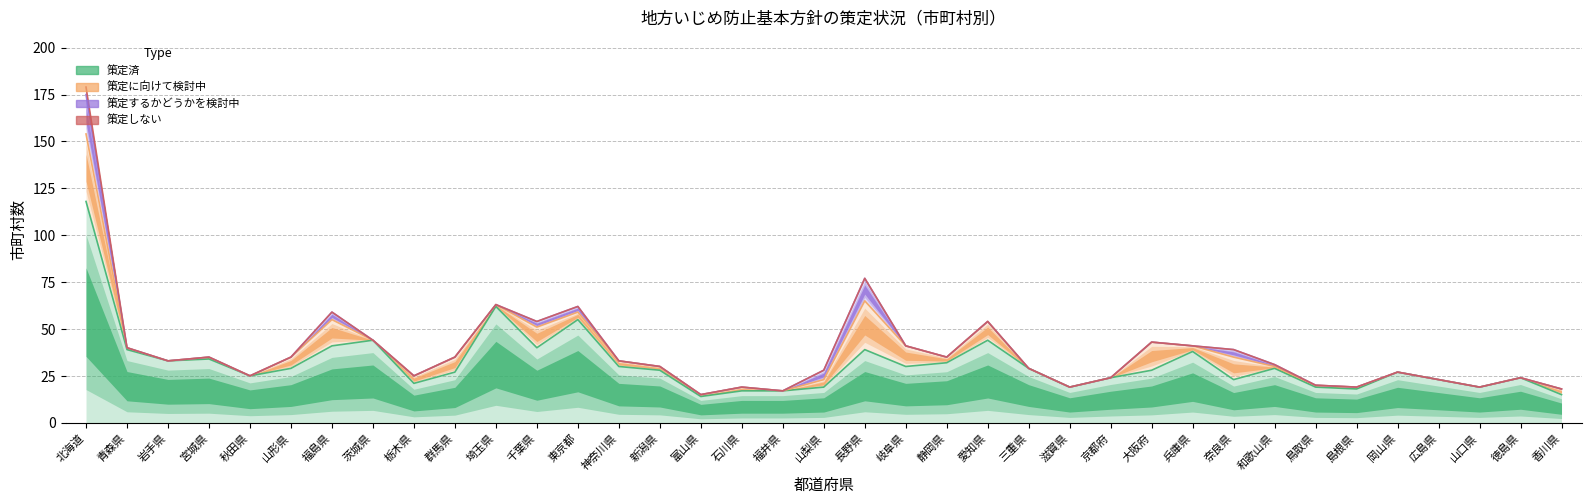

Is it true that 策定済 equals 20 at 茨城県?

False